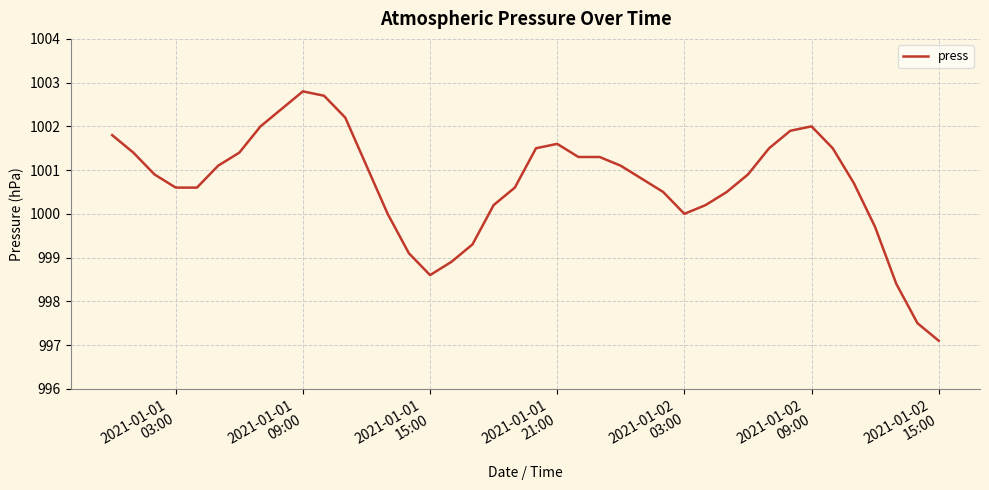

What is the smallest value displayed?

997.1